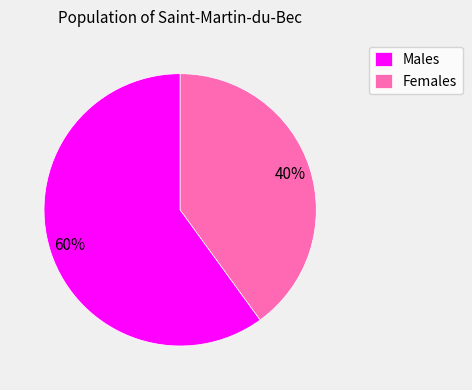

What percentage is the Males slice, to the nearest percent?

60%